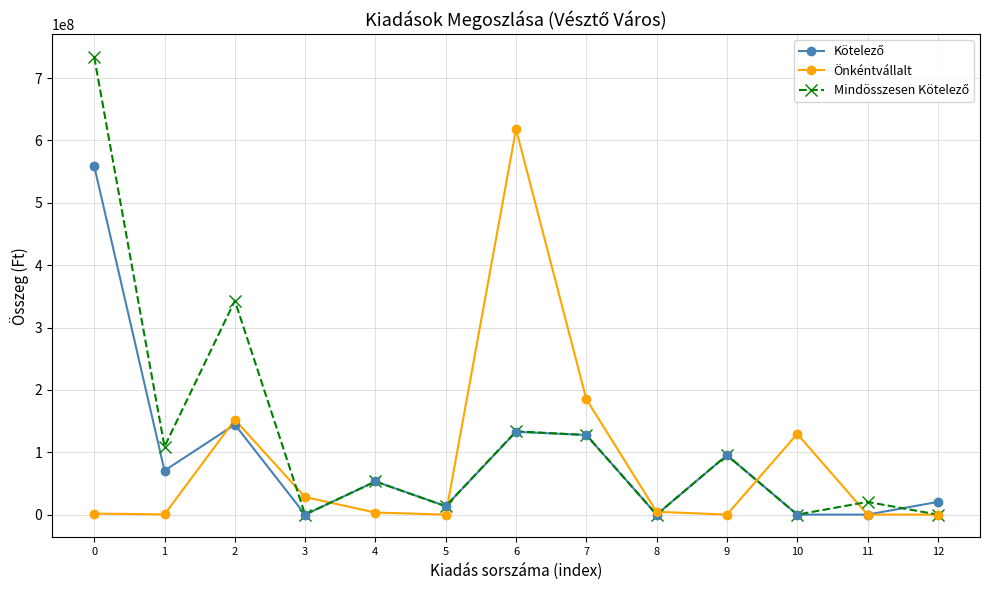

Which series changed the most between 1 and 6?

Önkéntvállalt